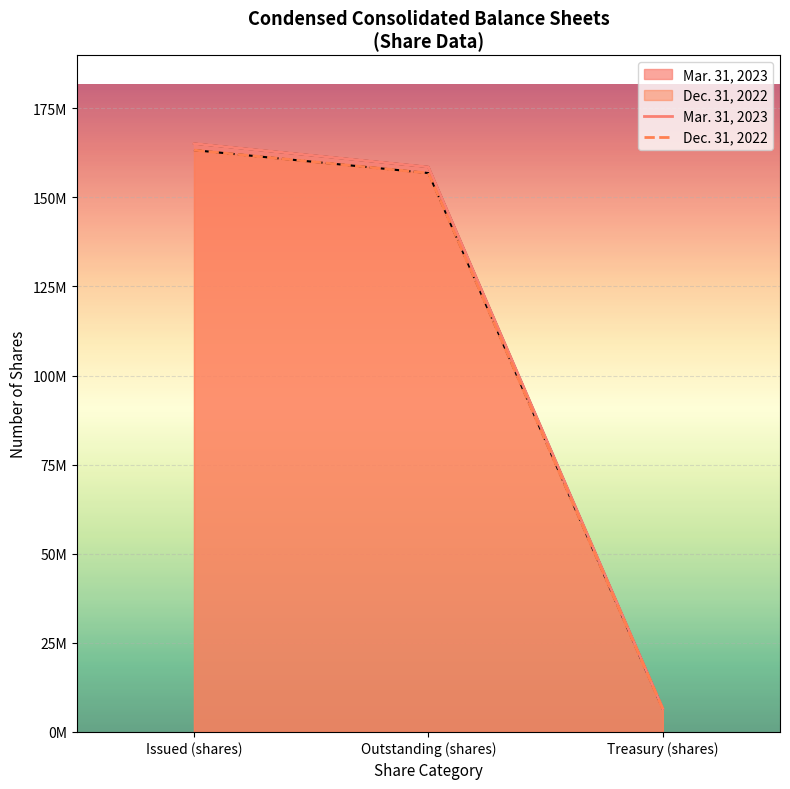

What is the value of the Mar. 31, 2023 point at the 3rd from the left?

6552306